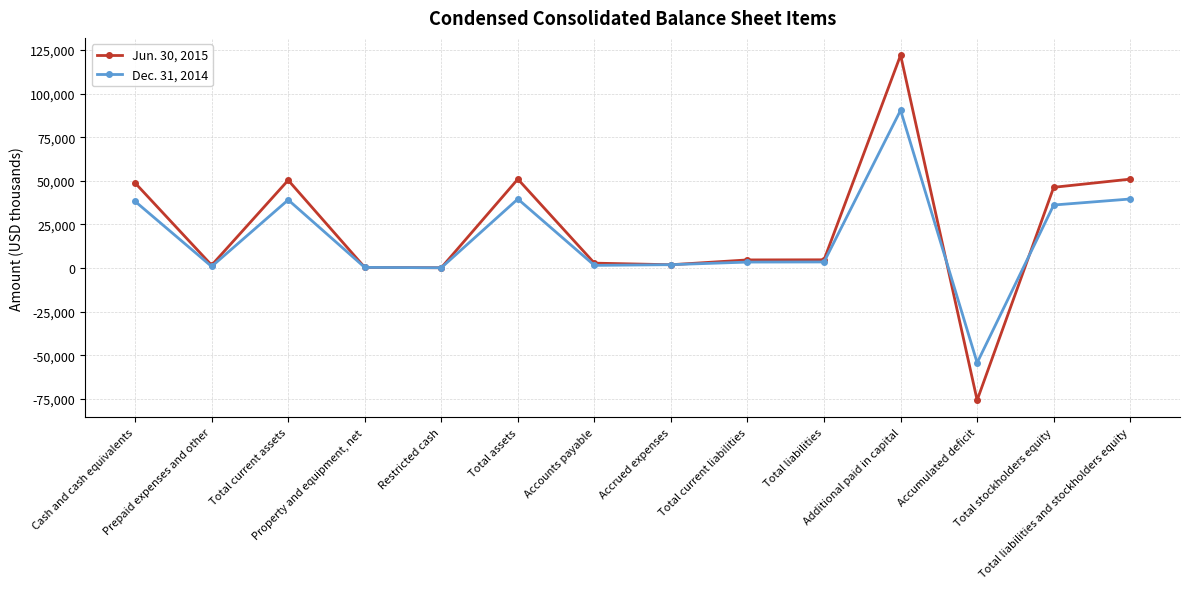

True or false: Dec. 31, 2014 and Jun. 30, 2015 cross at least once.

True